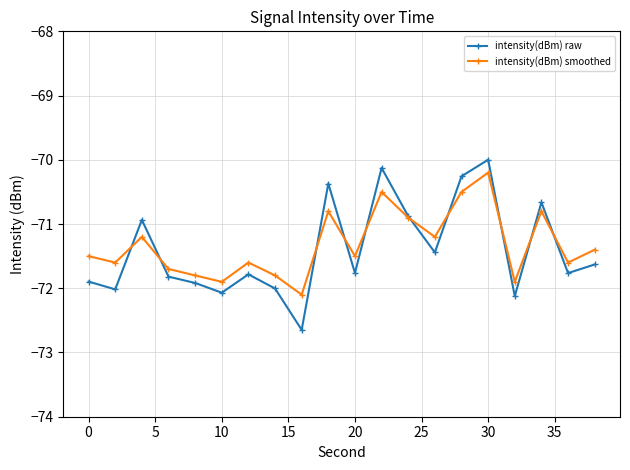

At how many categories does at least one series exceed -72?

19